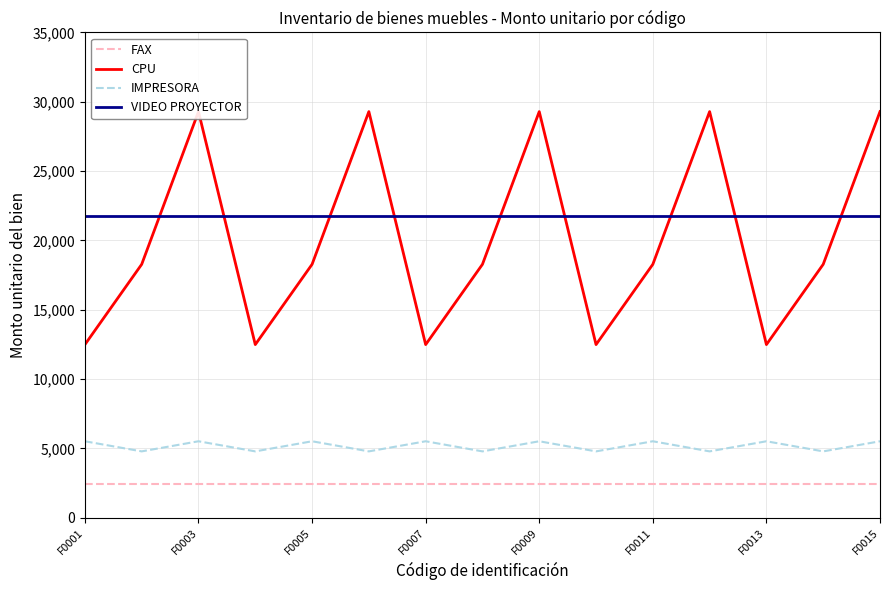

Reading left to right, transcribe all the data shown in this chart.

FAX: 2470.0	2470.0	2470.0	2470.0	2470.0	2470.0	2470.0	2470.0	2470.0	2470.0	2470.0	2470.0	2470.0	2470.0	2470.0
CPU: 12490.0	18279.0	29289.0	12490.0	18279.0	29289.0	12490.0	18279.0	29289.0	12490.0	18279.0	29289.0	12490.0	18279.0	29289.0
IMPRESORA: 5520.0	4791.3	5520.0	4791.3	5520.0	4791.3	5520.0	4791.3	5520.0	4791.3	5520.0	4791.3	5520.0	4791.3	5520.0
VIDEO PROYECTOR: 21739.7	21739.7	21739.7	21739.7	21739.7	21739.7	21739.7	21739.7	21739.7	21739.7	21739.7	21739.7	21739.7	21739.7	21739.7